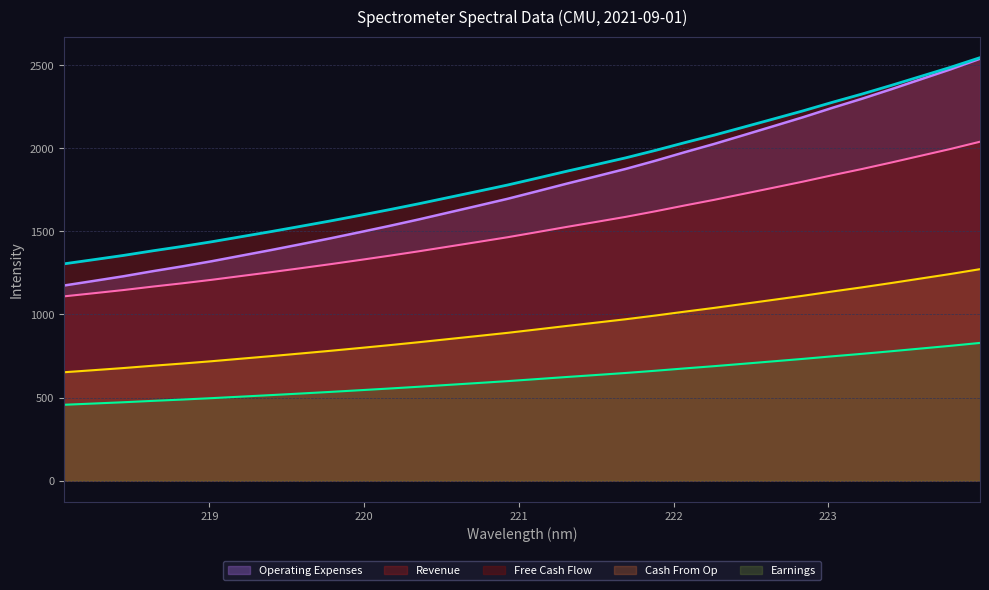

What is the average value?

1767.2